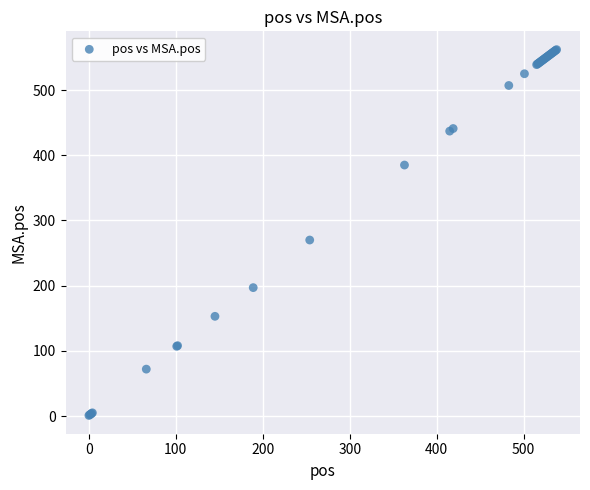

What Y value in the scatter plot is closest to 281?

270